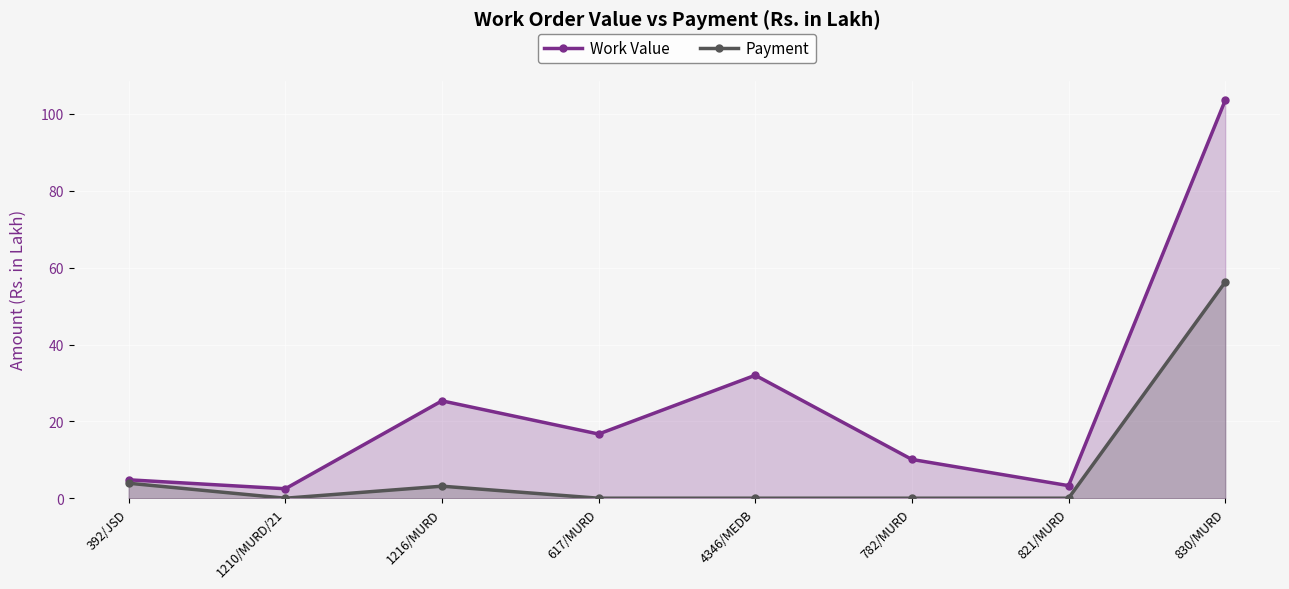

True or false: Payment has a value of -30.5 at 782/MURD.

False